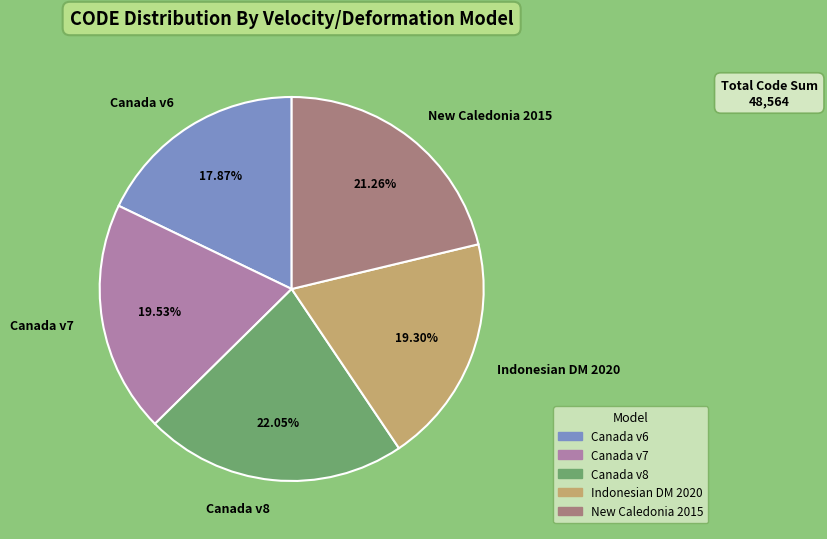

To the nearest percent, what is the average slice percentage?

20%